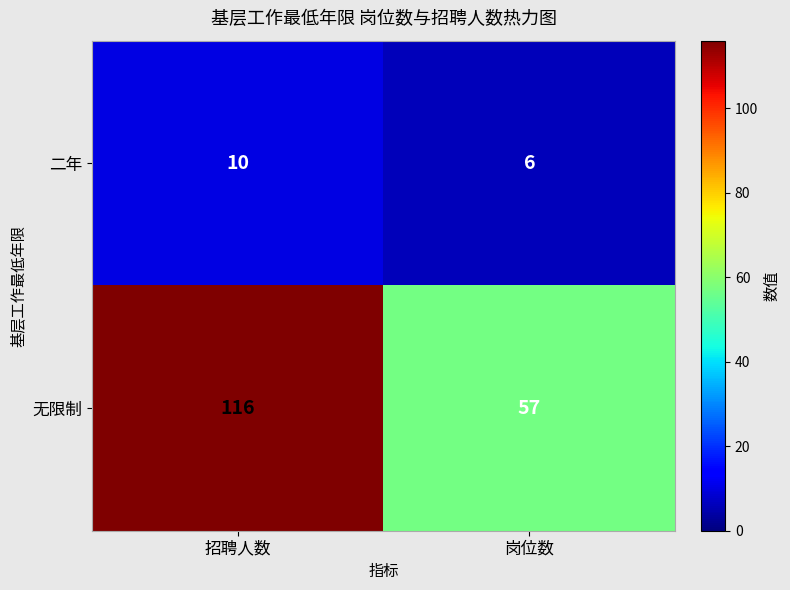

What value does the 无限制 series have at 岗位数?

57